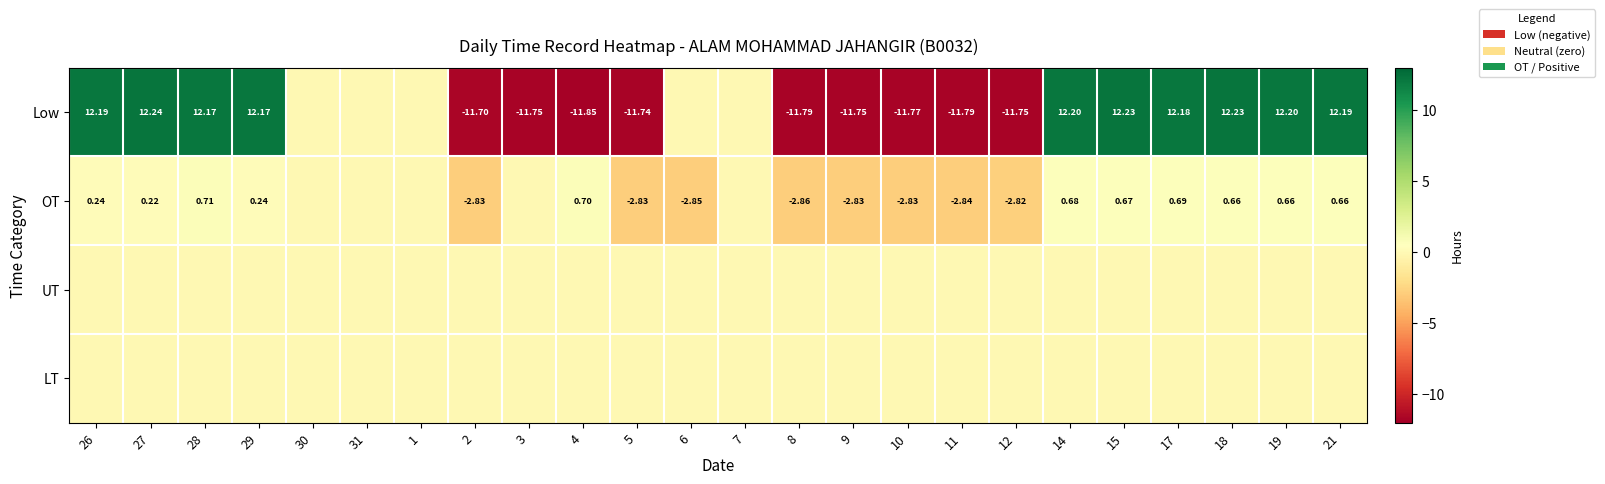

What is the sum of the Low values at 3 and 21?

0.4